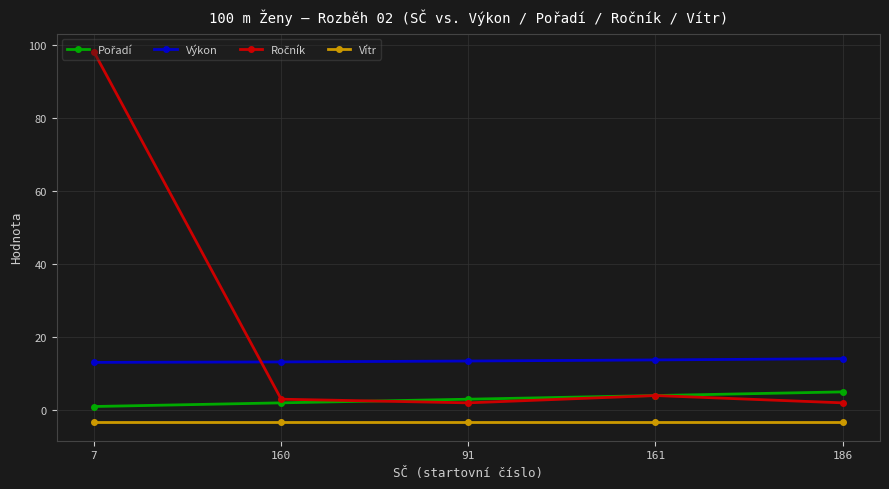

The value of Vítr at 160 is -3.3. True or false?

True